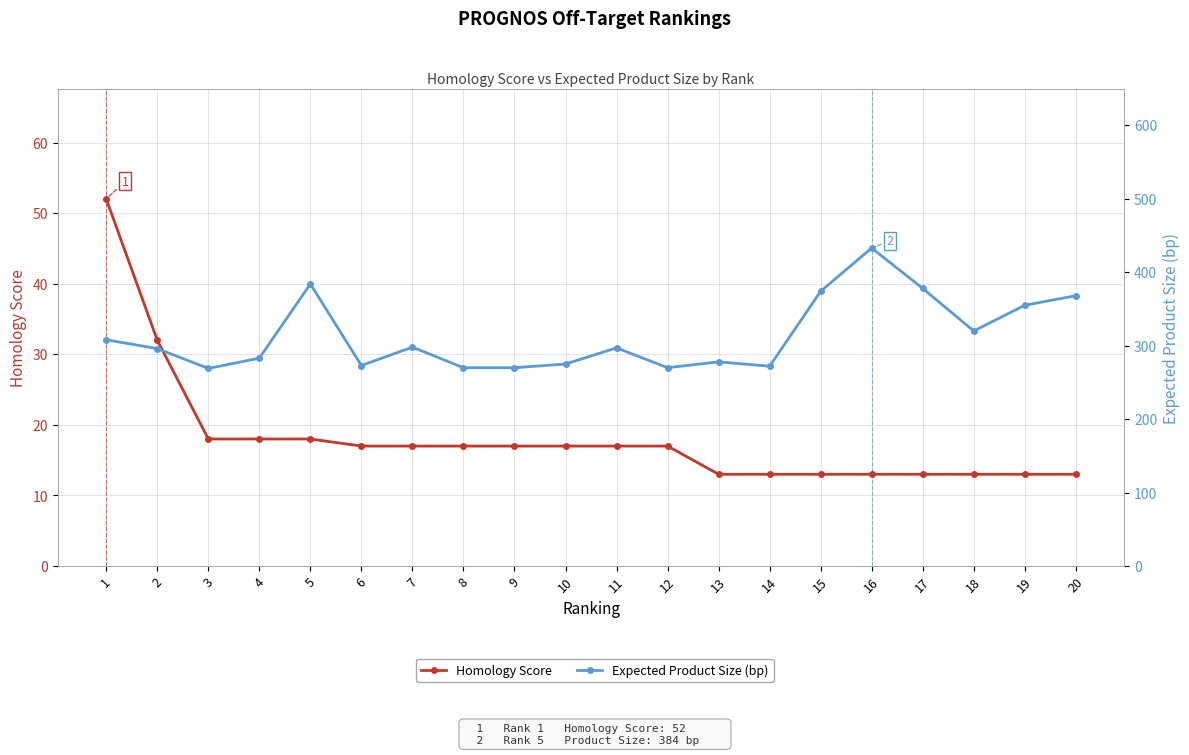

Reading left to right, what are all the values shown in this chart?

Homology Score: 1=52	2=32	3=18	4=18	5=18	6=17	7=17	8=17	9=17	10=17	11=17	12=17	13=13	14=13	15=13	16=13	17=13	18=13	19=13	20=13
Expected Product Size (bp): 1=308	2=296	3=269	4=283	5=384	6=273	7=298	8=270	9=270	10=275	11=297	12=270	13=278	14=272	15=374	16=433	17=378	18=320	19=355	20=368